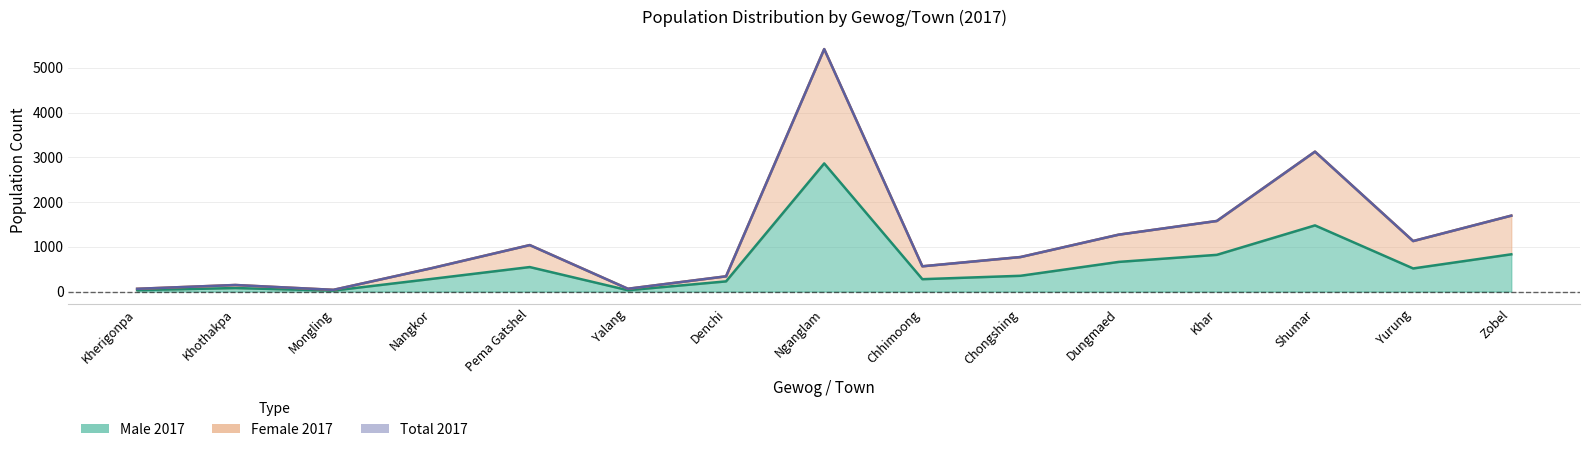

How many interior local peaks does the Male 2017 series have?

4